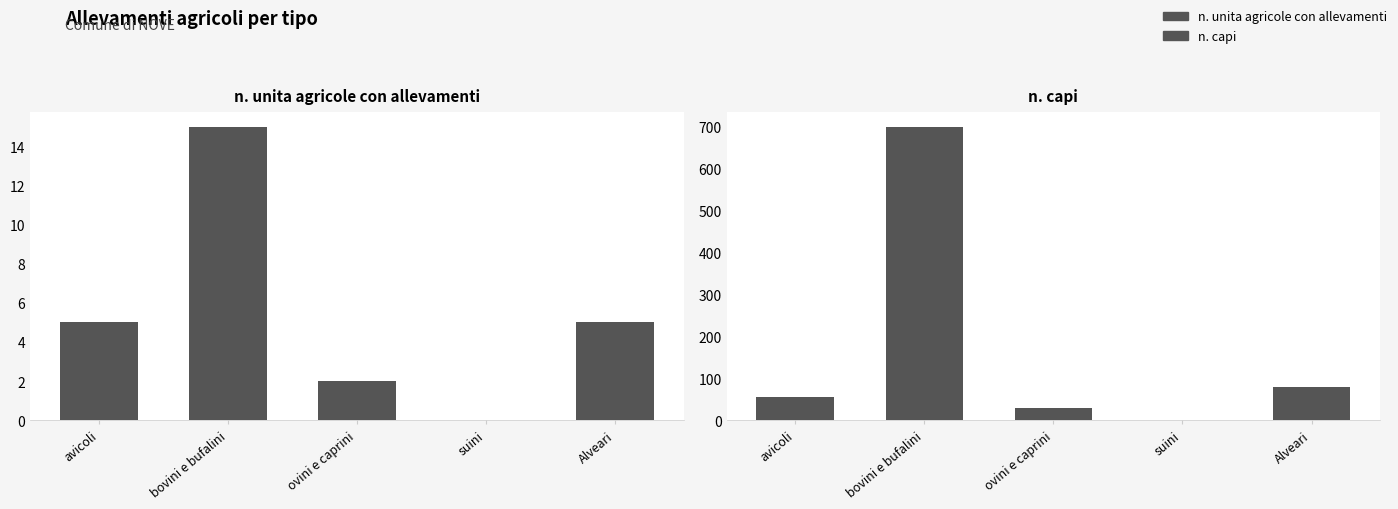

How many data points in n. capi are above 56?

2